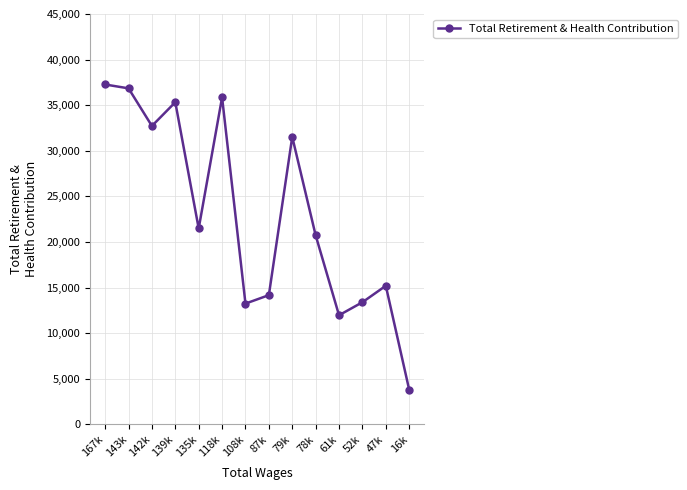

What is the difference between the maximum and minimum values?

33471